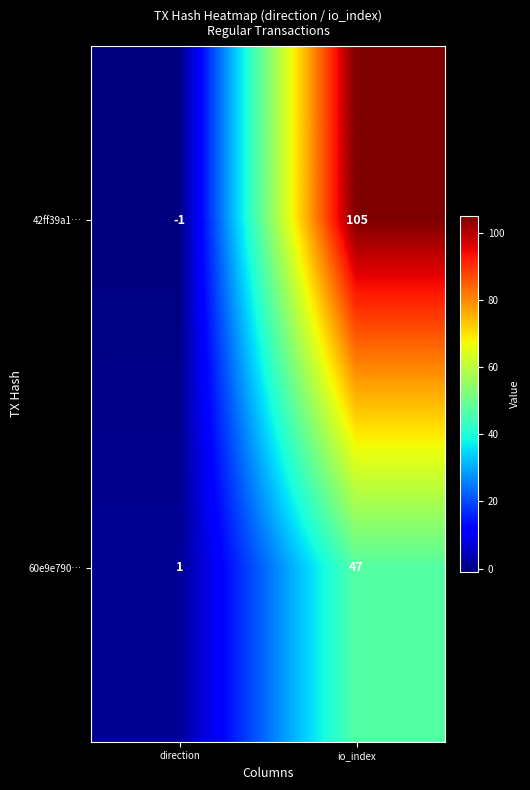

Which label corresponds to the largest value in the chart?

io_index